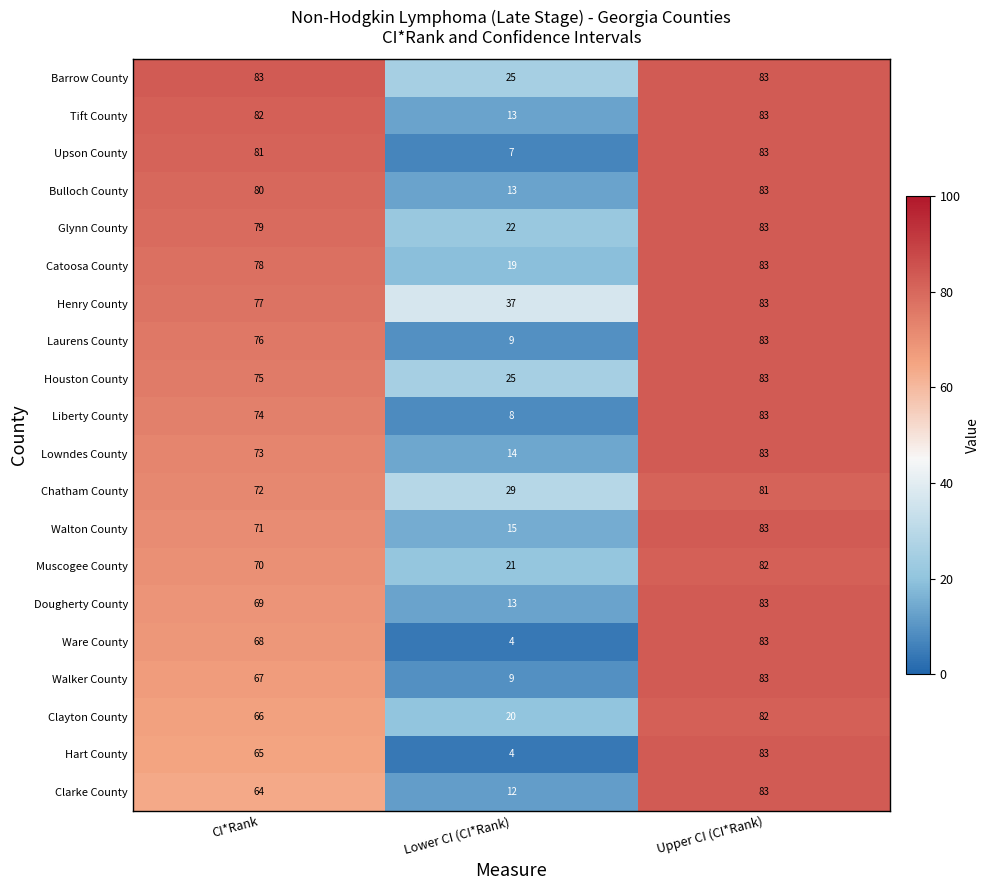

The Hart County series shows 2 at Lower CI (CI*Rank). True or false?

False